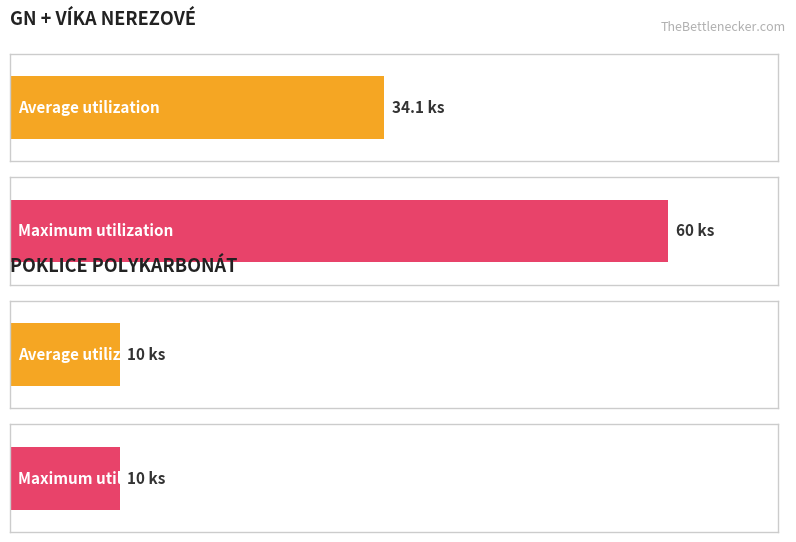

List the series in order of their overall mean, highest first.

GN + VÍKA NEREZOVÉ, POKLICE POLYKARBONÁT